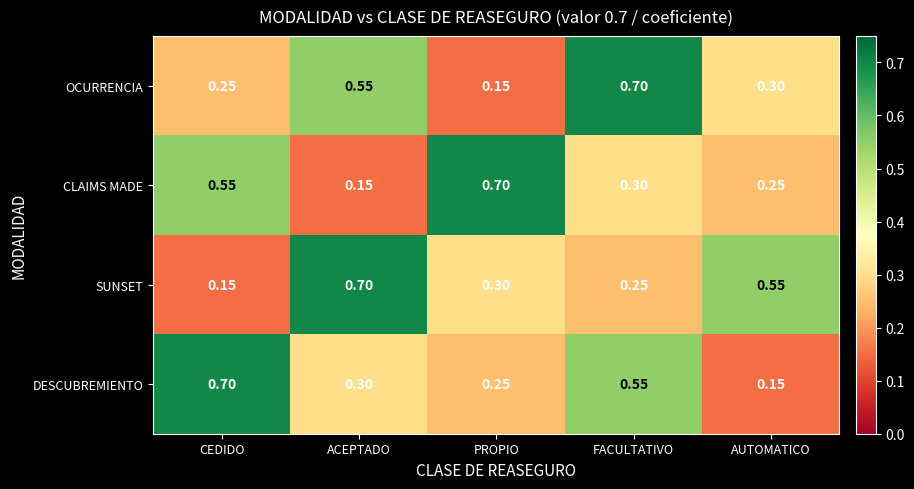

Between ACEPTADO and FACULTATIVO, which series saw the biggest shift?

SUNSET